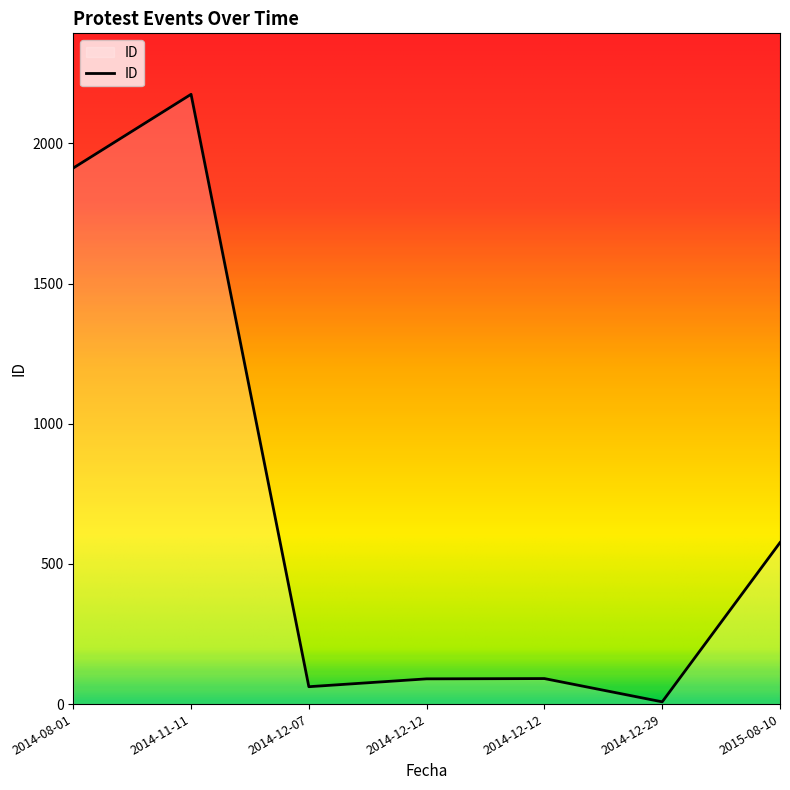

What is the approximate value at 2014-08-01?

1912